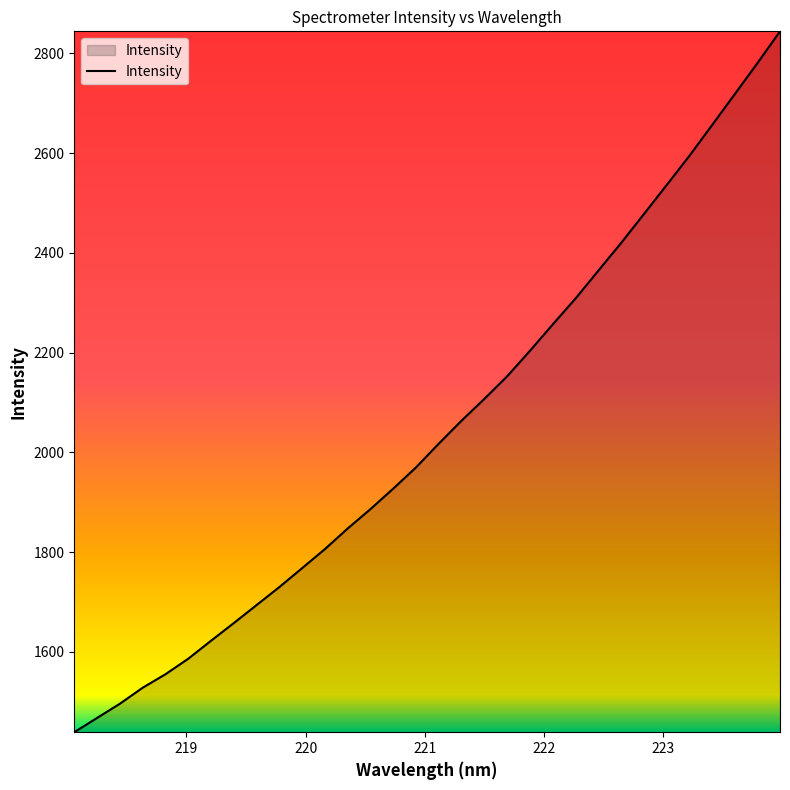

What is the difference between the second highest and minimum values?

1341.0